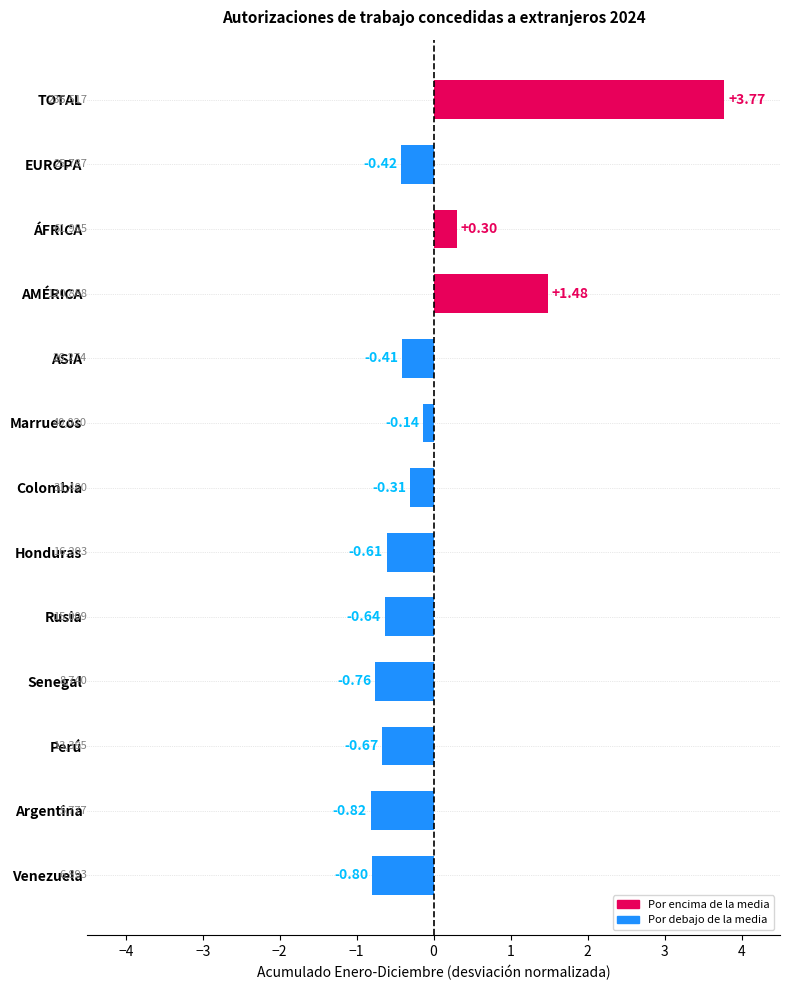

Between Marruecos and Colombia, which is larger?

Marruecos